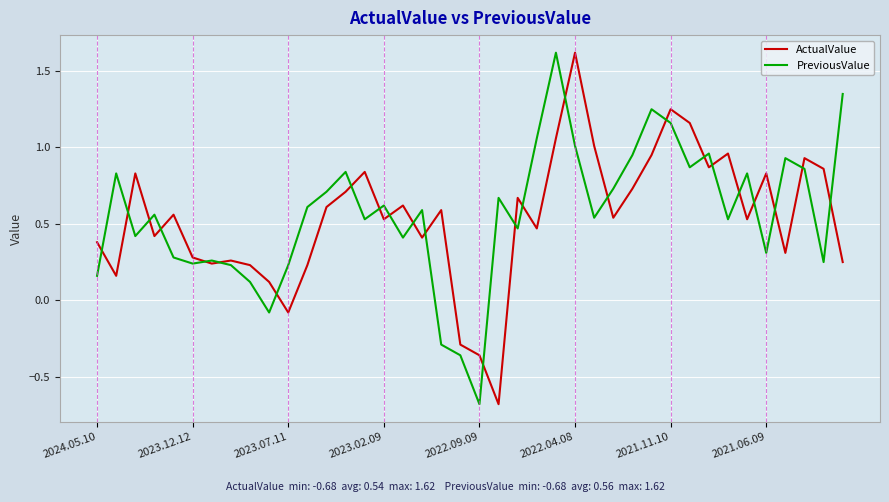

What is the minimum value shown in the chart?

-0.7